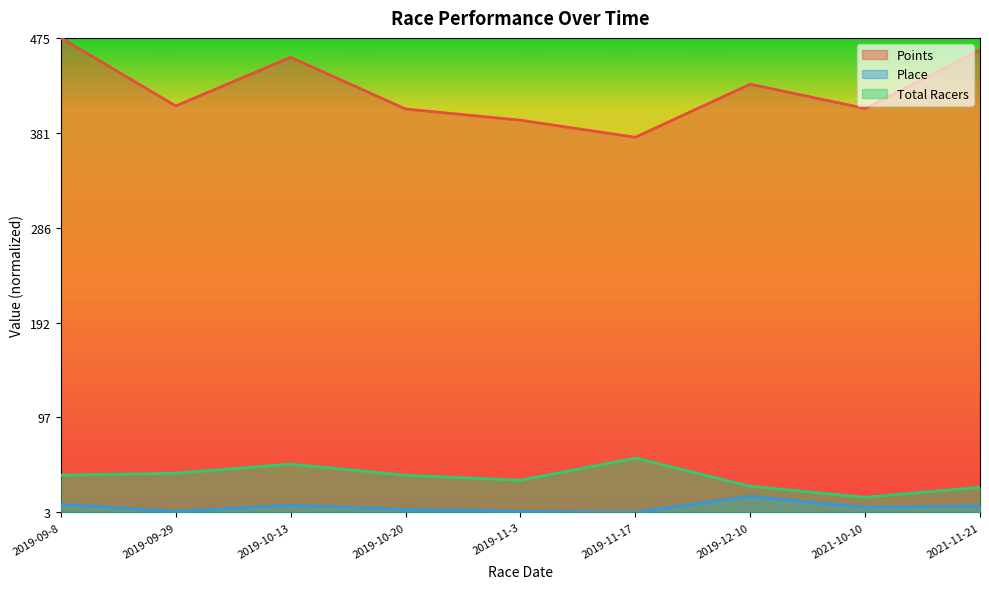

The value of Points at 2019-09-8 is 1.0. True or false?

True